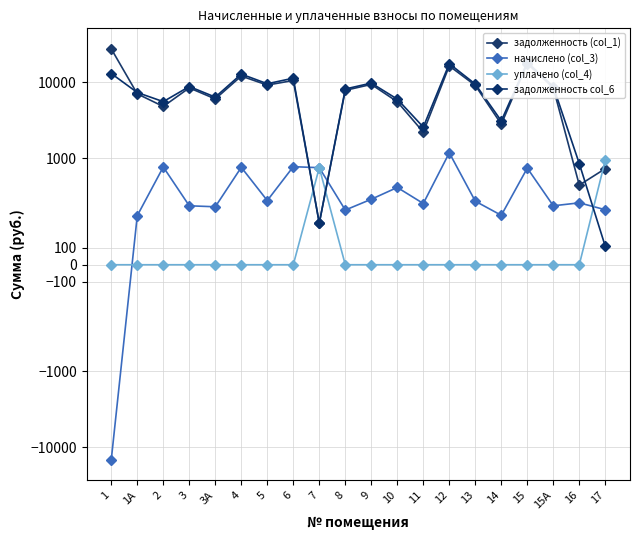

Reading left to right, transcribe all the data shown in this chart.

задолженность (col_1): 1=27808.2	1А=7063.2	2=4811.0	3=8475.8	3А=6050.8	4=12144.2	5=9229.2	6=10616.6	7=248.3	8=7863.7	9=9417.6	10=5555.9	11=2200.8	12=16532.5	13=9135.1	14=2804.6	15=17752.2	15А=8475.8	16=474.2	17=723.9
начислено (col_3): 1=-14694.6	1А=292.5	2=760.5	3=351.0	3А=345.1	4=752.7	5=382.2	6=768.3	7=744.9	8=325.6	9=390.0	10=460.2	11=364.6	12=1172.0	13=378.3	14=294.4	15=735.1	15А=351.0	16=368.6	17=327.6
уплачено (col_4): 1=0.0	1А=0.0	2=0.0	3=0.0	3А=0.0	4=0.0	5=0.0	6=0.0	7=746.1	8=0.0	9=0.0	10=0.0	11=0.0	12=0.0	13=0.0	14=0.0	15=0.0	15А=0.0	16=0.0	17=942.3
задолженность col_6: 1=13113.5	1А=7355.7	2=5571.5	3=8826.8	3А=6395.9	4=12896.9	5=9611.4	6=11384.9	7=247.1	8=8189.4	9=9807.6	10=6016.1	11=2565.5	12=17704.4	13=9513.4	14=3099.0	15=18487.3	15А=8826.8	16=842.8	17=109.2